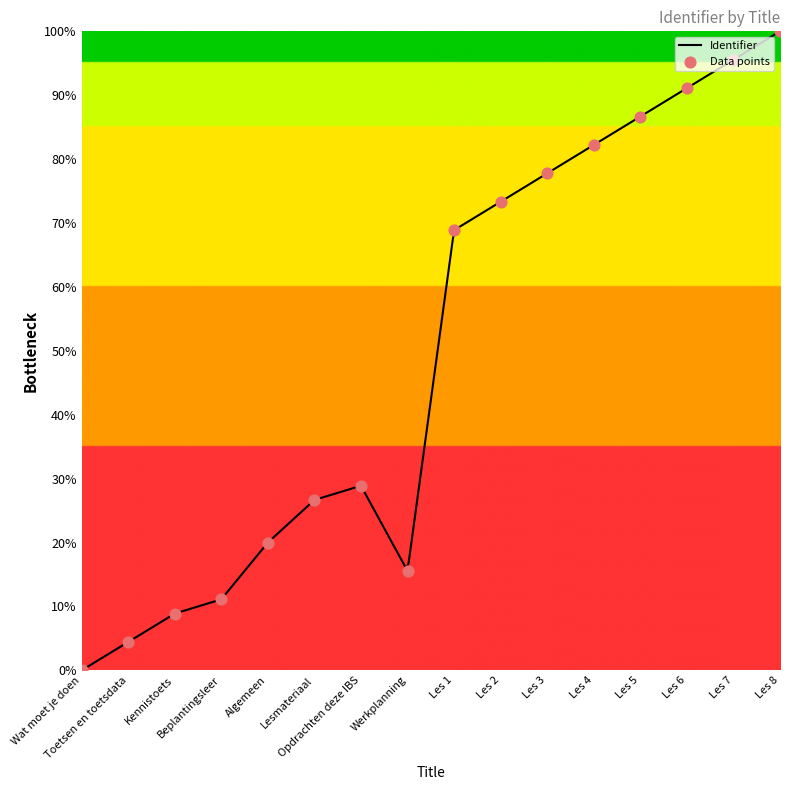

What is the change in value from Beplantingsleer to Lesmateriaal?

+15.6